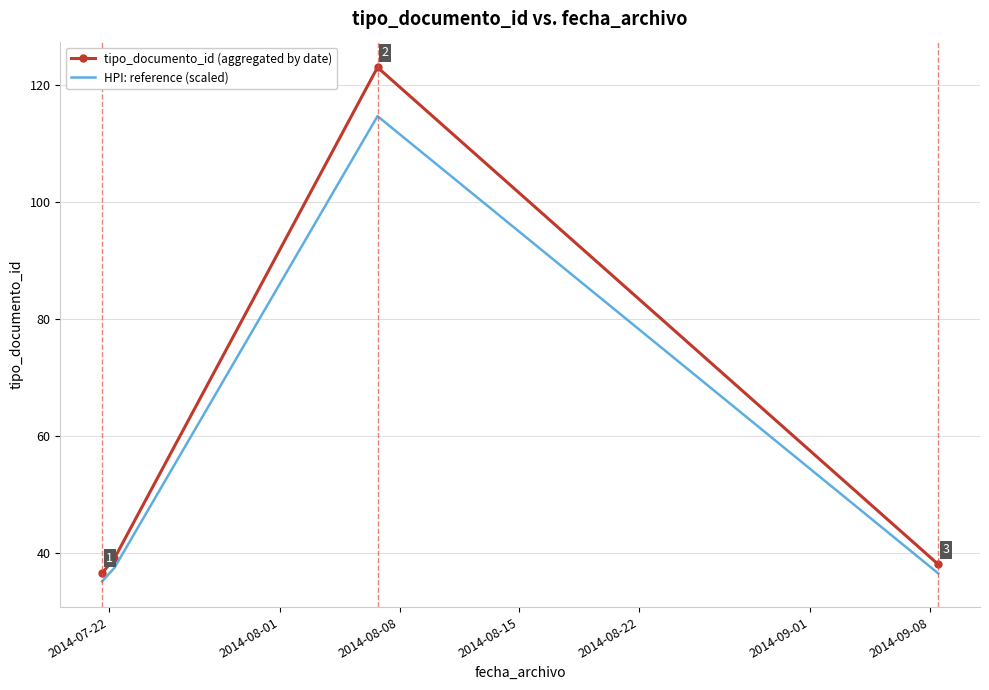

List the series in order of their peak value, lowest first.

HPI: reference (scaled), tipo_documento_id (aggregated by date)